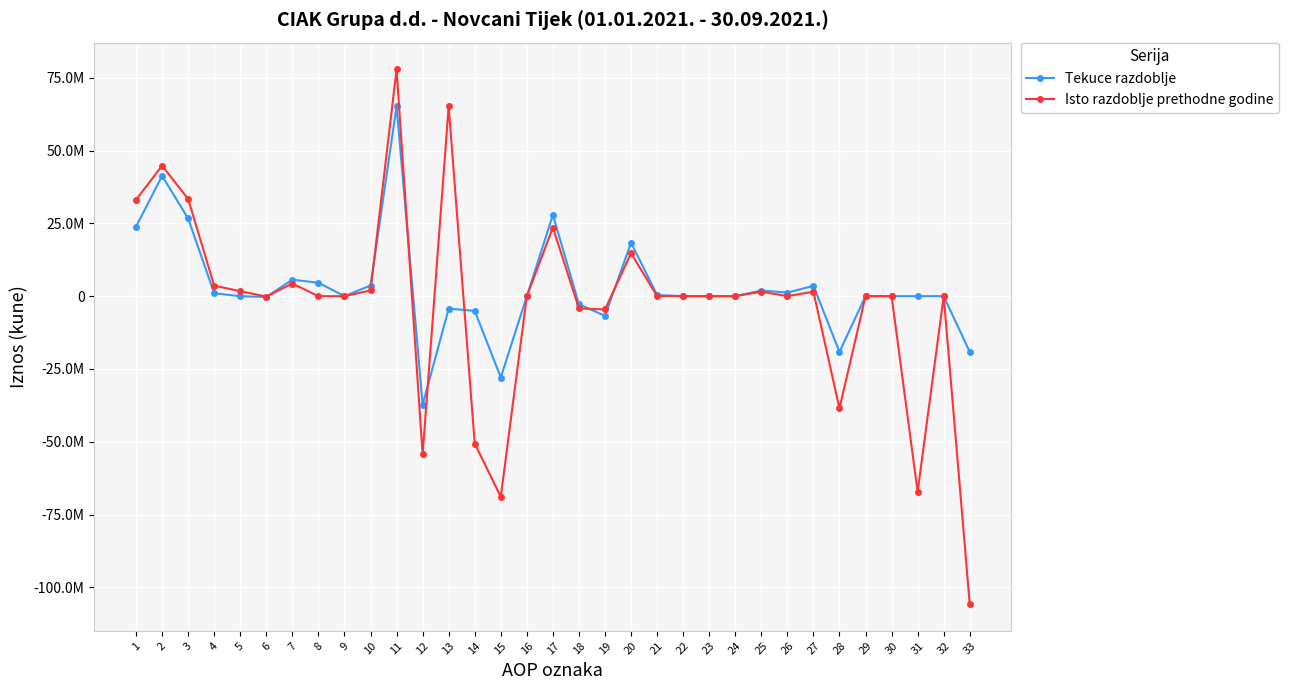

Where does the Tekuce razdoblje series first go above 0?

1